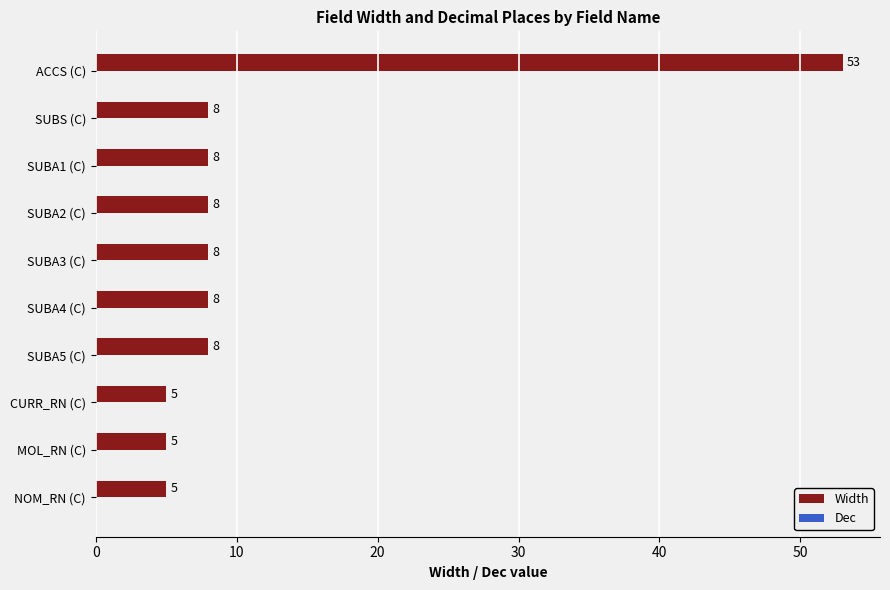

What is the greatest value displayed?

53